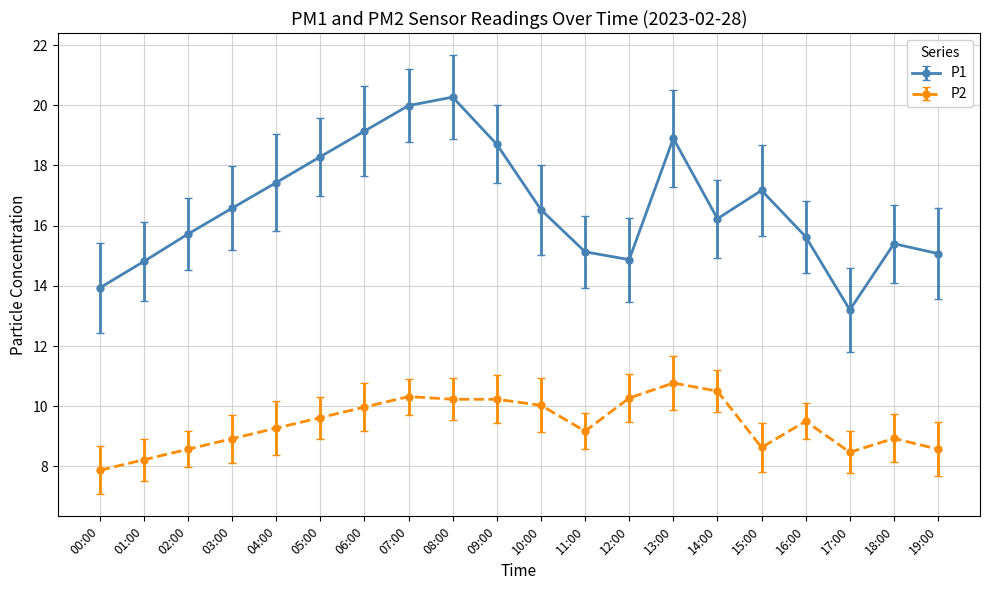

What value does the P1 series have at 00:00?

13.9